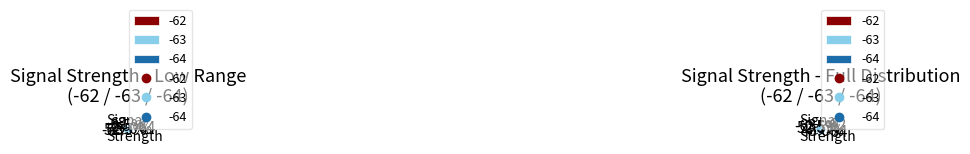

Is it true that 3 is 10% of the pie?

False